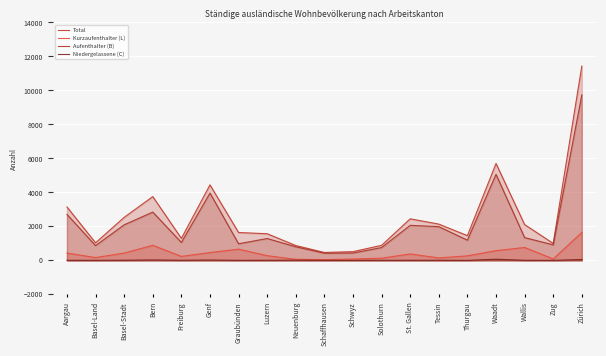

True or false: Kurzaufenthalter (L) and Niedergelassene (C) intersect in this chart.

False